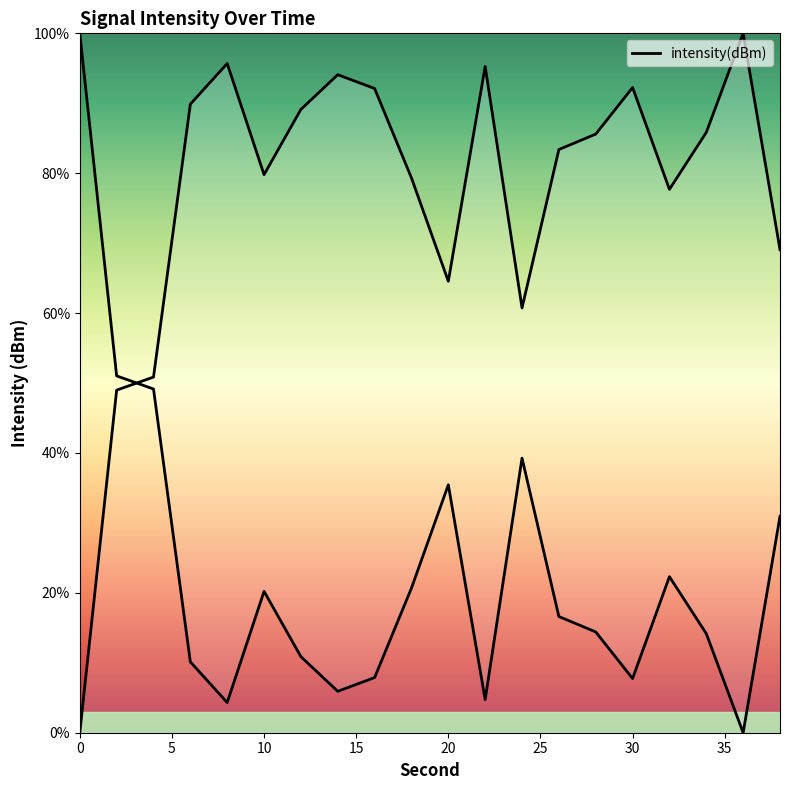

True or false: the data shows 65.7 at 0.

False